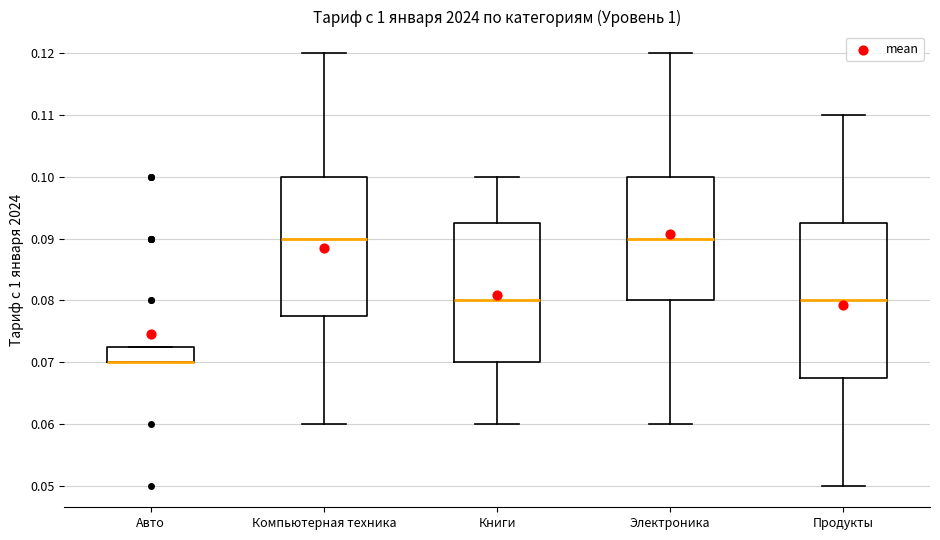

Where is the upper edge of the box for Авто on the y-axis? The values are not printed on the chart, so give them approximately, as read against the axis.

0.073